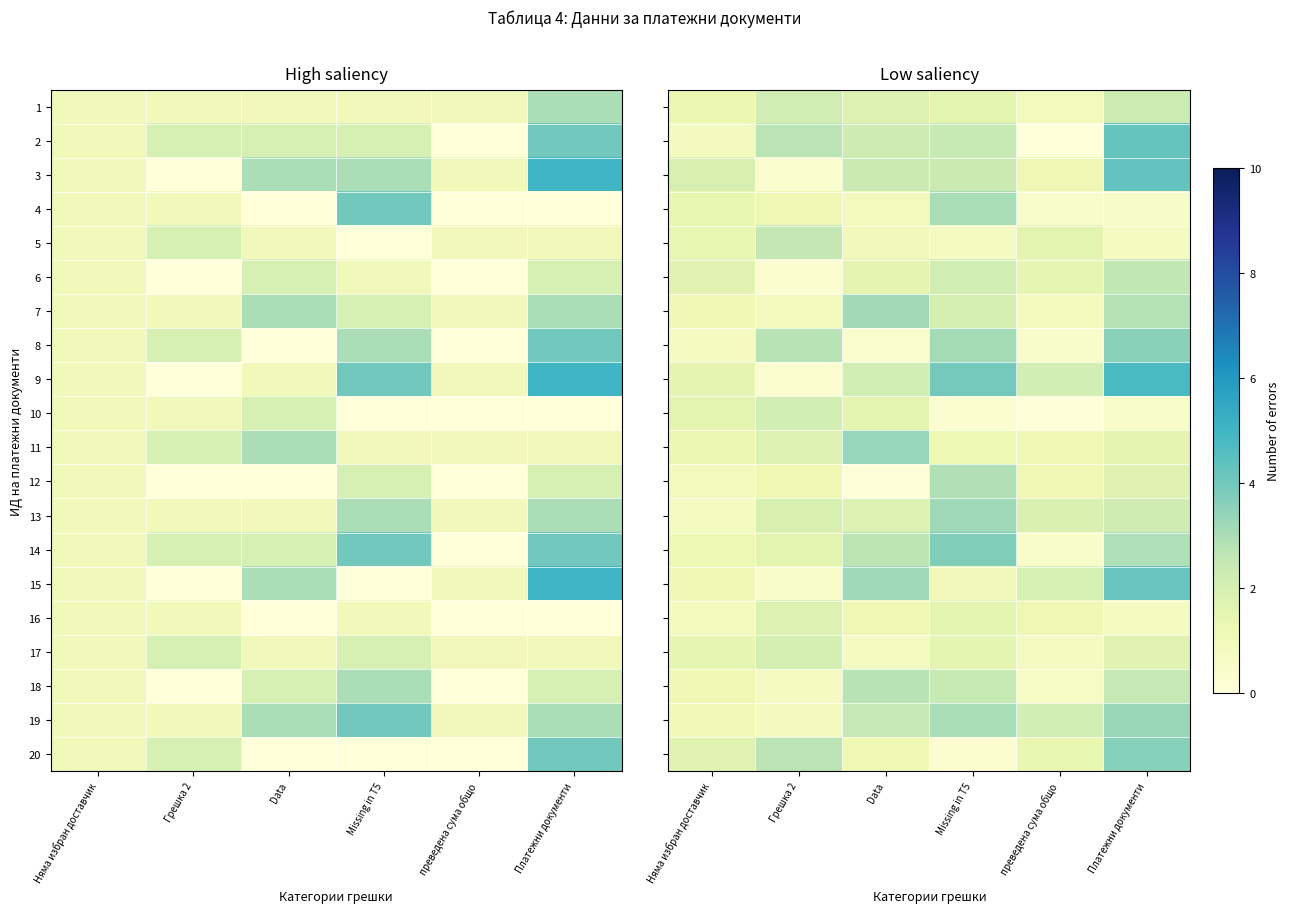

At Missing in T5, list the series in order from largest to smallest.

9, 14, 13, 8, 19, 4, 12, 18, 2, 3, 6, 7, 1, 17, 16, 11, 15, 5, 10, 20